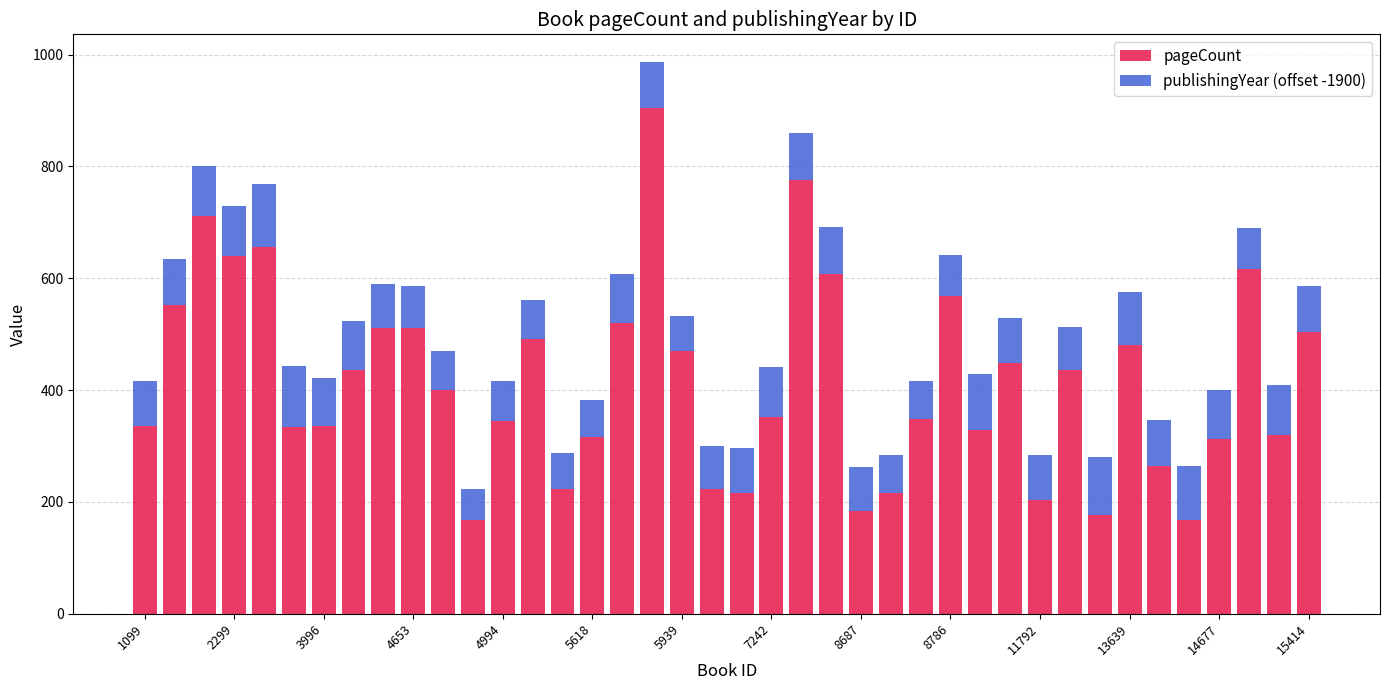

What is the sum of all pageCount values?

16612